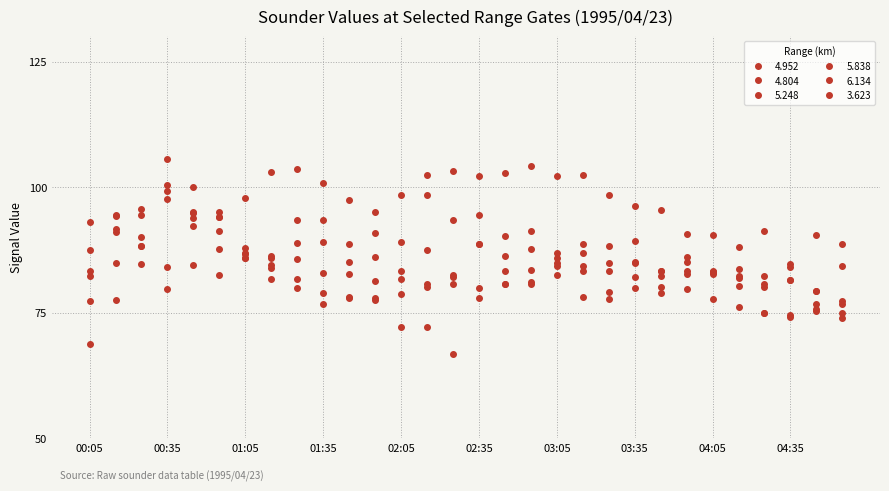

How many lines are shown in the chart?

6